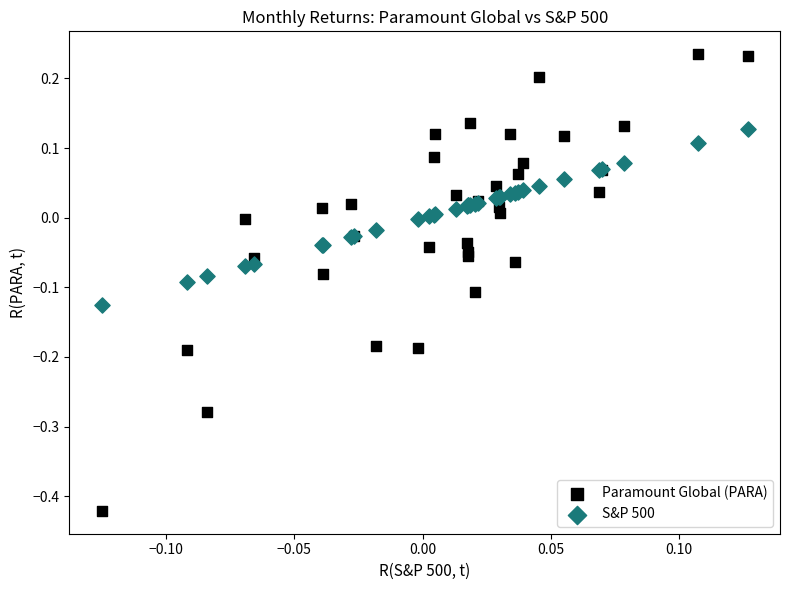

What is the X range (max minus min) for the scatter plot?

0.3